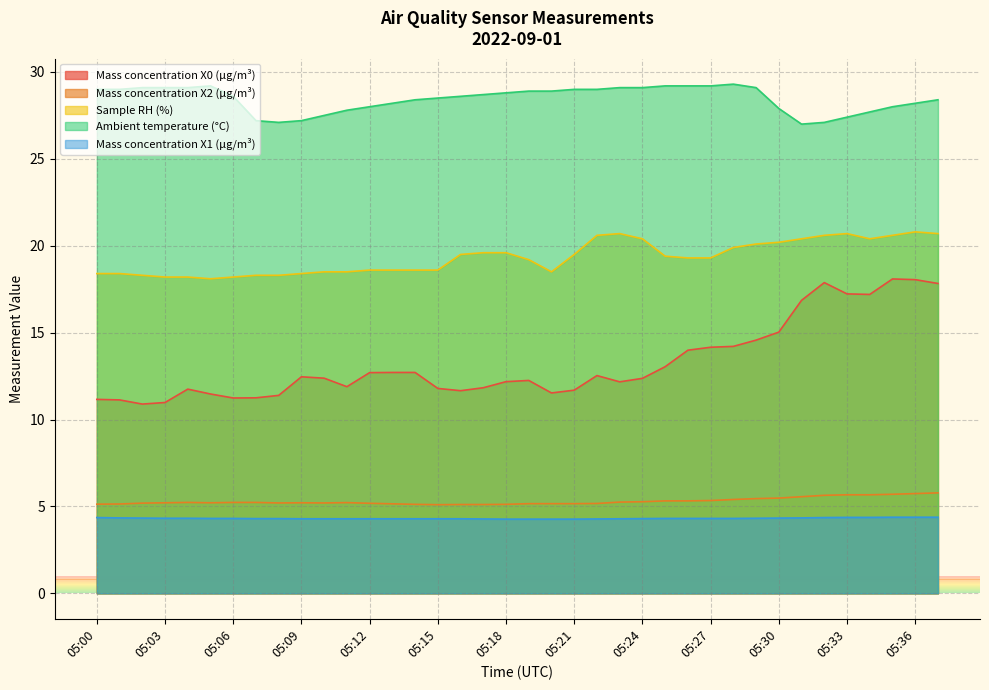

True or false: Mass concentration X1 (μg/m³) has more than 2 interior local peaks.

False